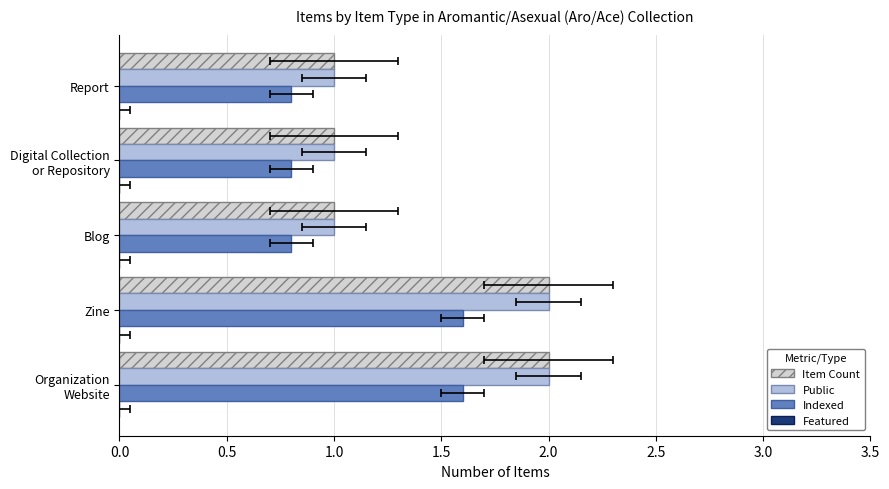

Rank the series at 1.5 from highest to lowest value.

Item Count, Public, Indexed, Featured